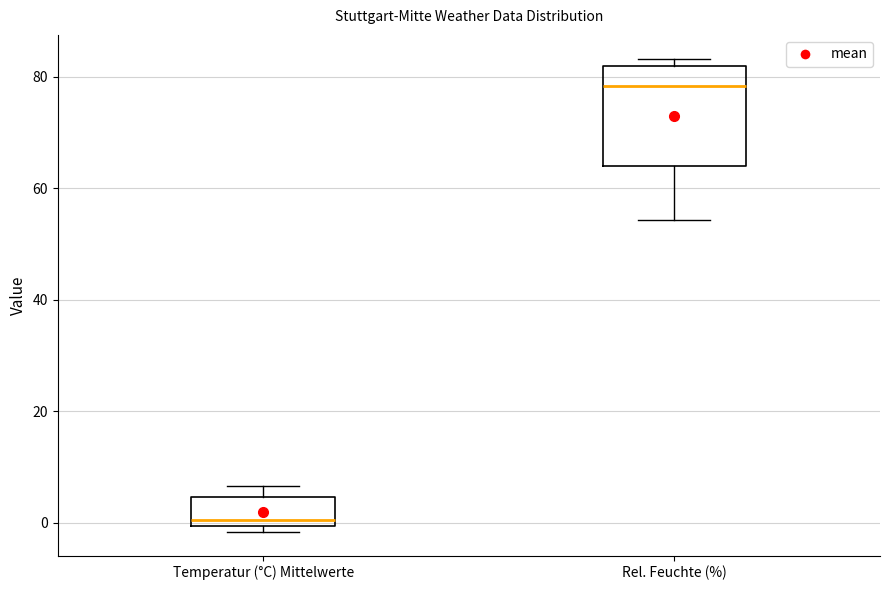

Where is the upper edge of the box for Rel. Feuchte (%) on the y-axis? The values are not printed on the chart, so give them approximately, as read against the axis.

82